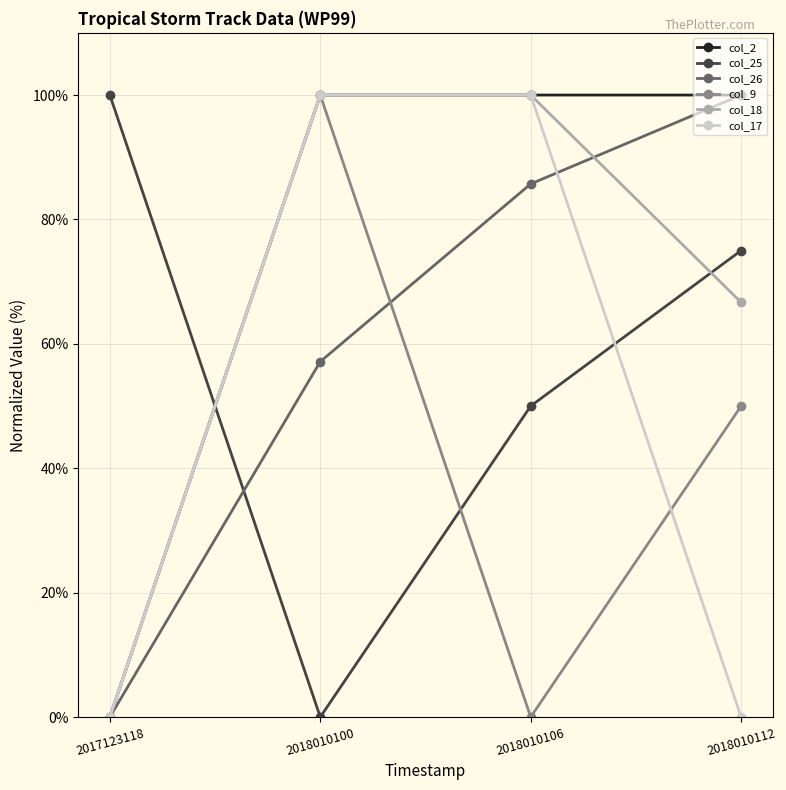

How many data points does each series have?

4